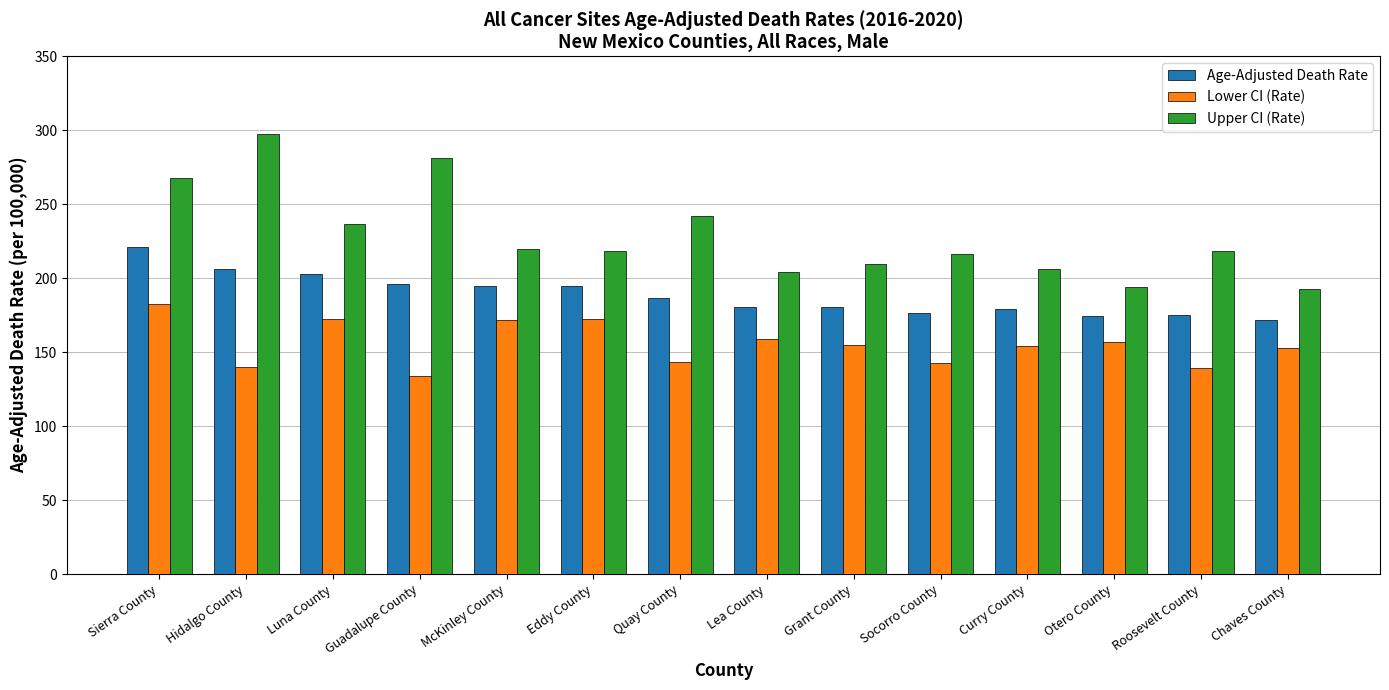

Which series has the largest total across all categories?

Upper CI (Rate)